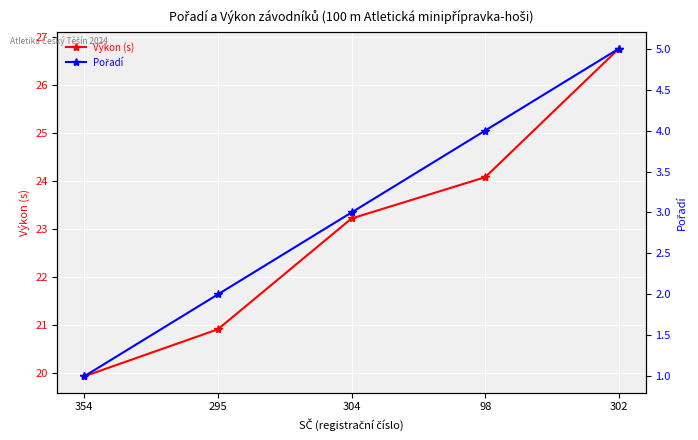

Reading left to right, list all the values displayed in this chart.

Výkon (s): 19.9	20.9	23.2	24.1	26.8
Pořadí: 1.0	2.0	3.0	4.0	5.0